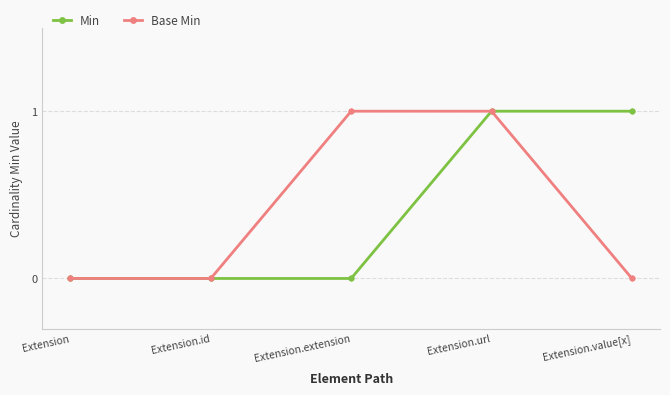

What is the label of the 1st point from the left?

Extension